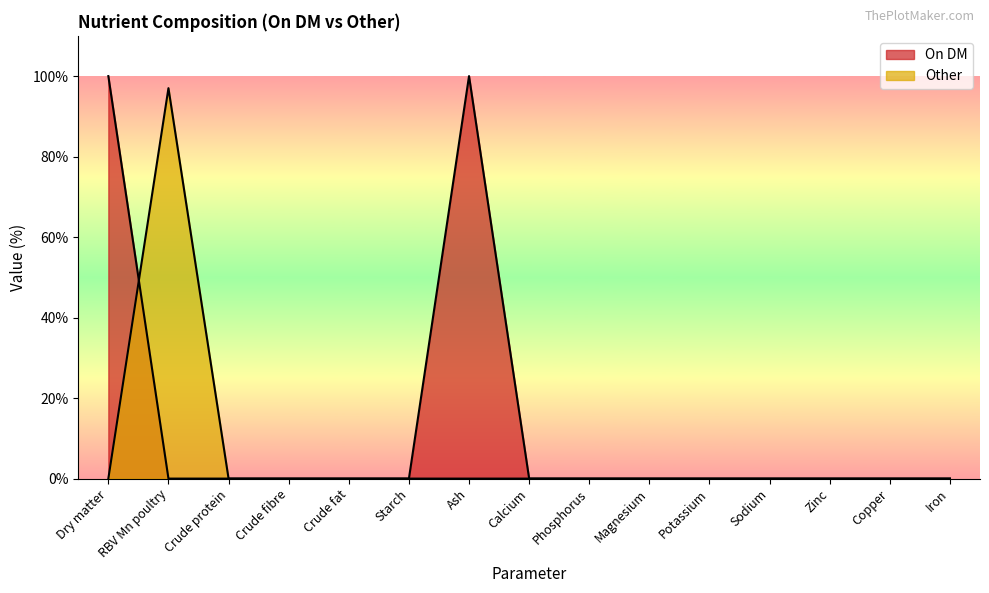

Which series ends up on top after the final intersection of Other and On DM?

Other